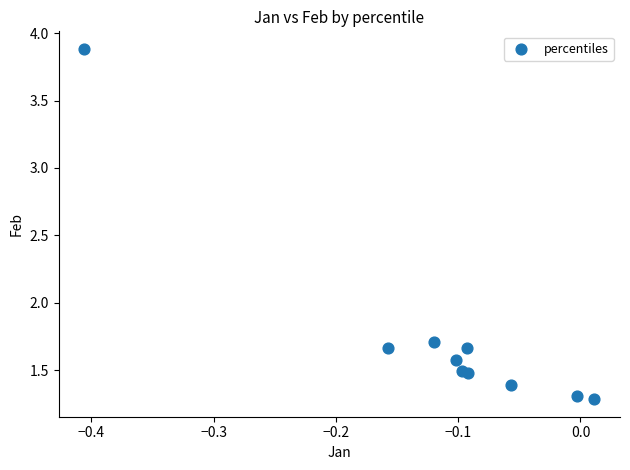

What is the range of Y values (max minus min)?

2.6